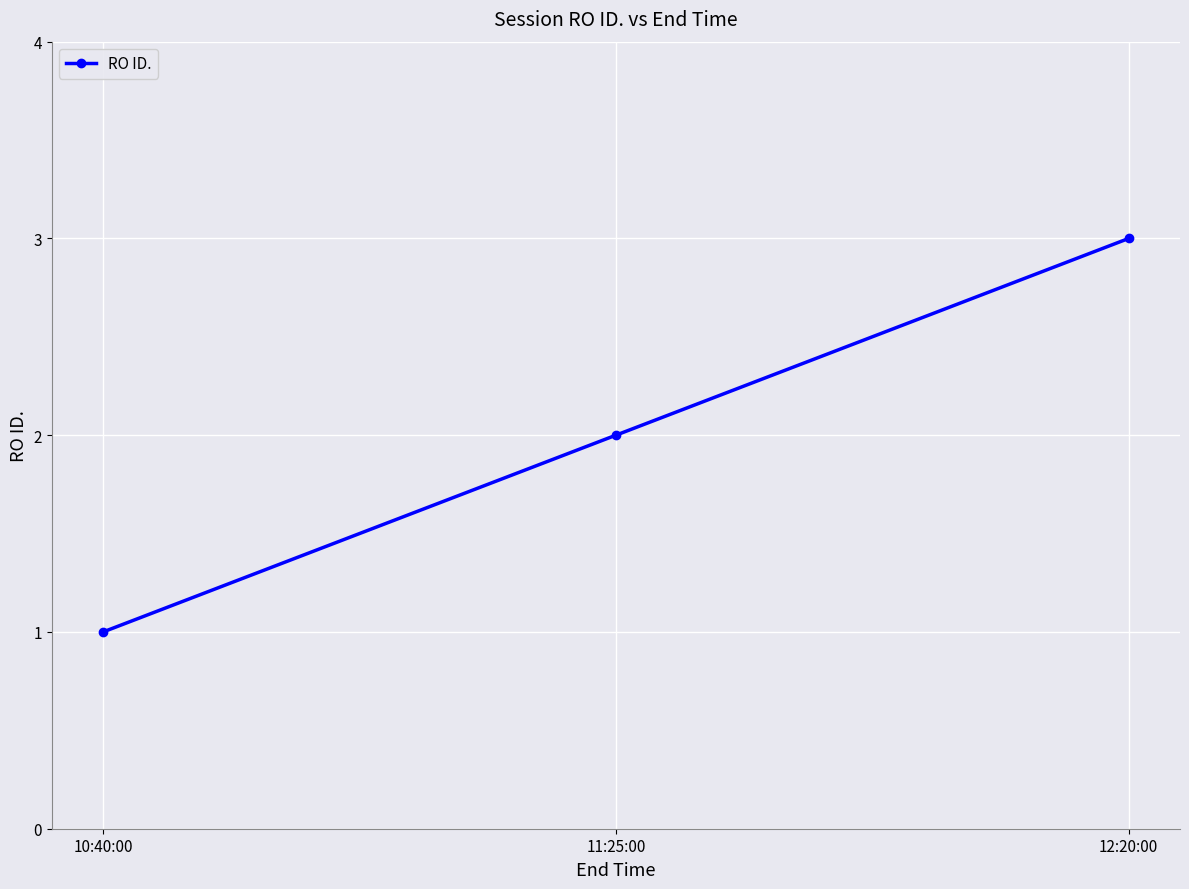

At which label is the value closest to 2?

11:25:00